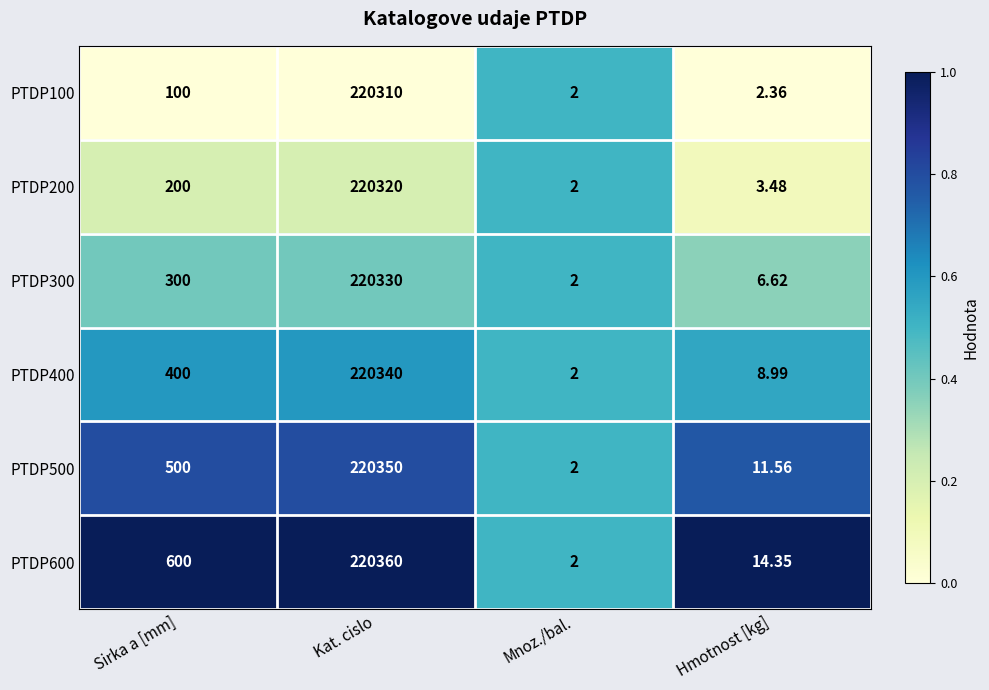

Which category has the lowest value across all series?

Mnoz./bal.